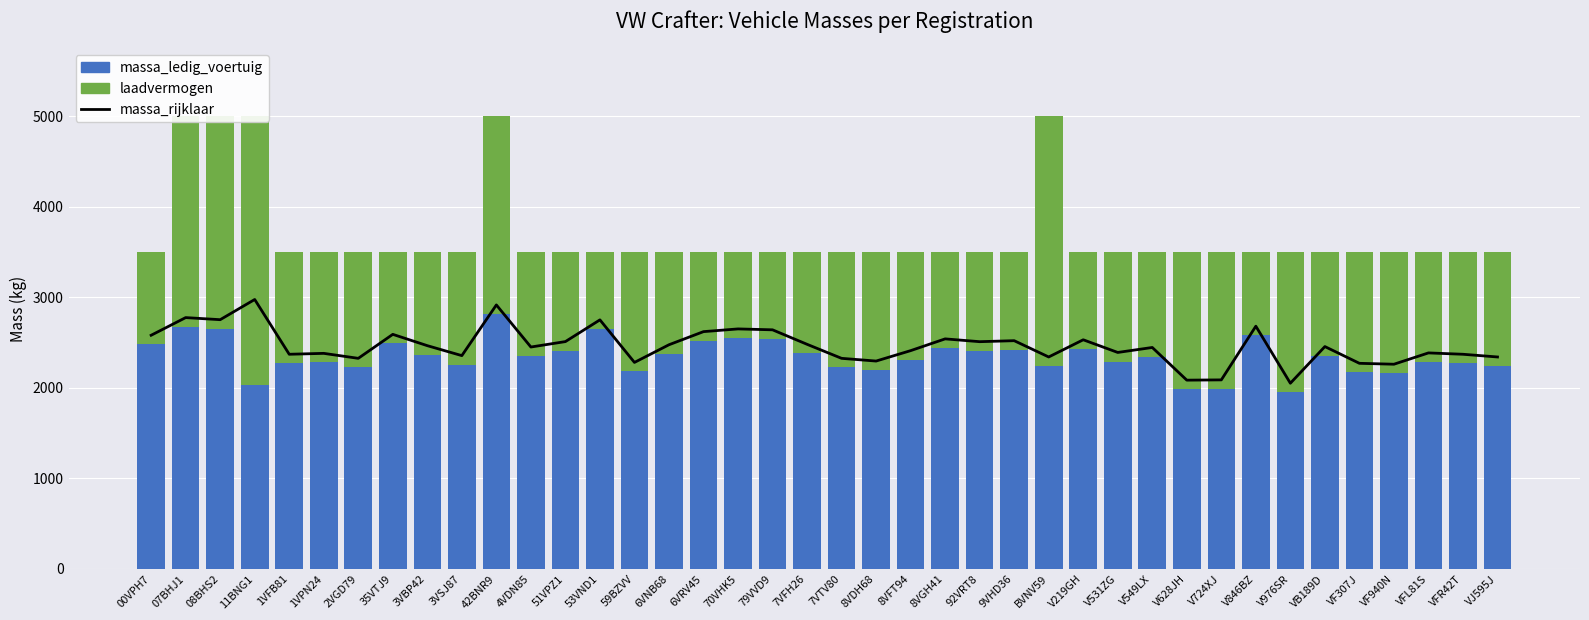

Reading left to right, extract all data points from this chart.

massa_rijklaar: 2580	2775	2752	2975	2370	2380	2325	2590	2465	2355	2915	2450	2510	2750	2280	2475	2620	2650	2640	2480	2325	2295	2410	2540	2509	2520	2340	2530	2390	2445	2084	2087	2680	2050	2455	2270	2260	2385	2370	2340
massa_ledig_voertuig: 2480	2675	2652	2032	2270	2280	2225	2490	2365	2255	2815	2350	2410	2650	2180	2375	2520	2550	2540	2380	2225	2195	2310	2440	2409	2420	2240	2430	2290	2345	1984	1987	2580	1950	2355	2170	2160	2285	2270	2240
laadvermogen: 1020	2325	2348	2968	1230	1220	1275	1010	1135	1245	2185	1150	1090	850	1320	1125	980	950	960	1120	1275	1305	1190	1060	1091	1080	2760	1070	1210	1155	1516	1513	920	1550	1145	1330	1340	1215	1230	1260